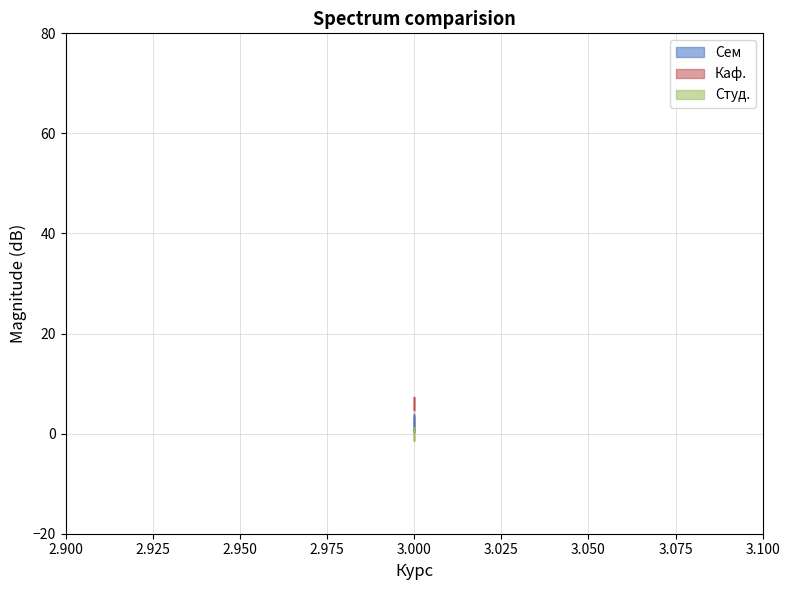

What is the sum of the Сем values at 3 and 3?

3